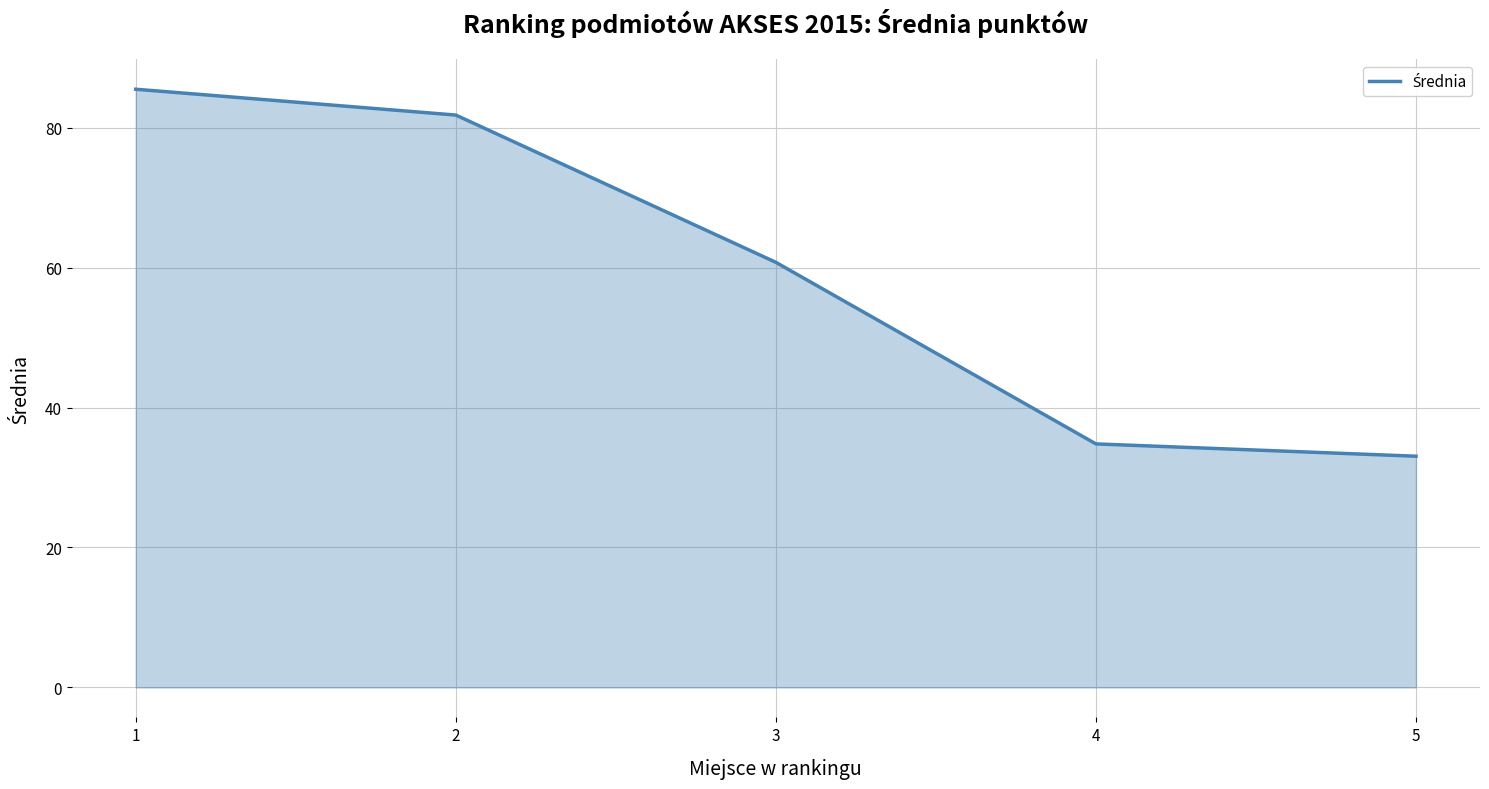

Is it true that the value at 4 is 34.8?

True